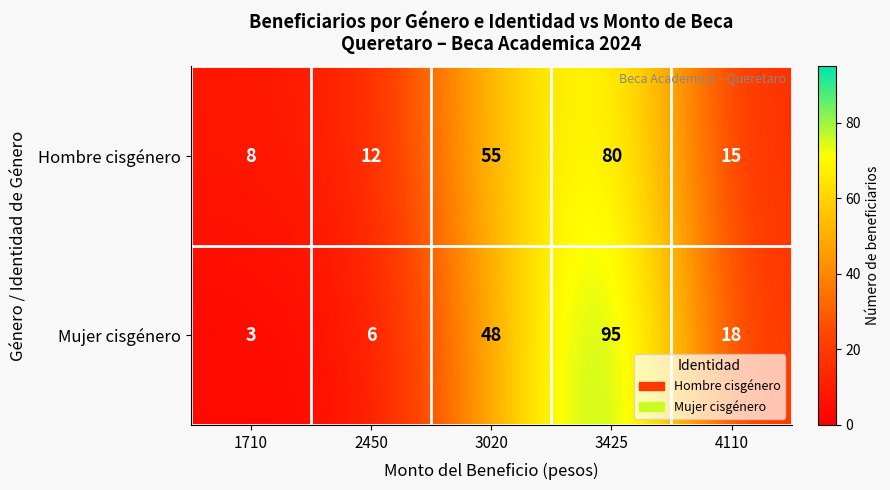

What is the minimum value shown in the chart?

3